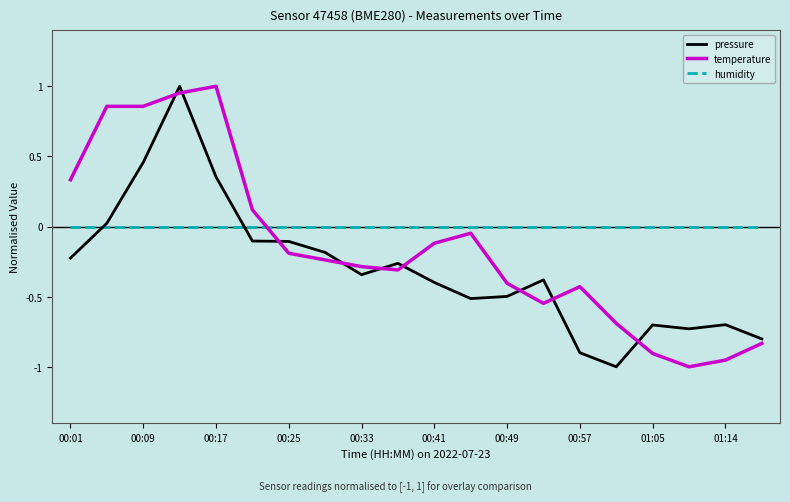

List the series in order of their overall mean, highest first.

humidity, temperature, pressure